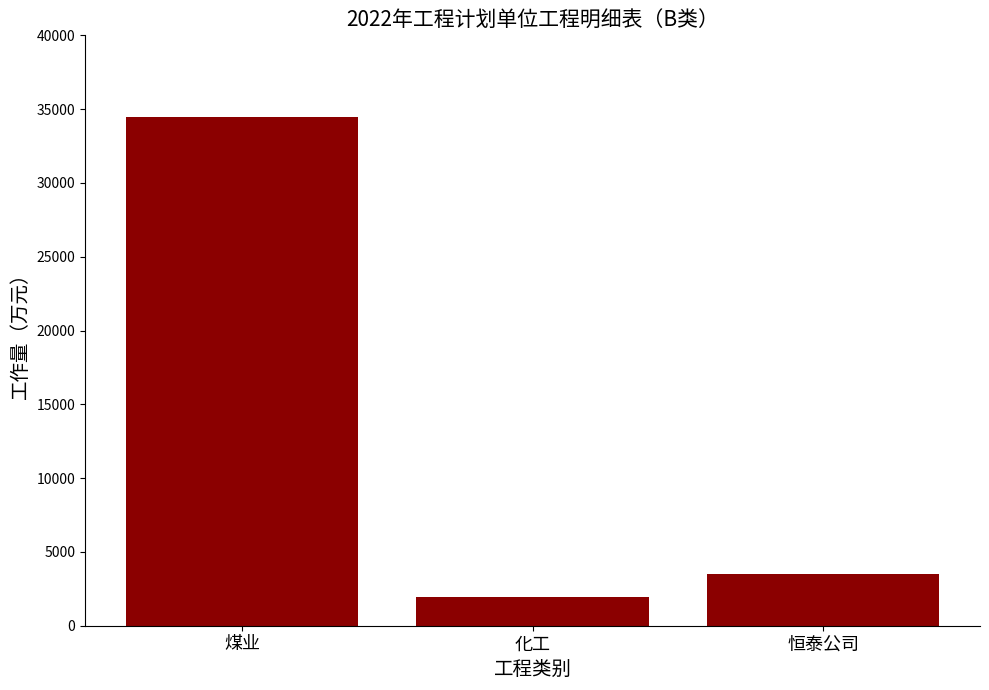

What is the label of the 1st bar from the left?

煤业